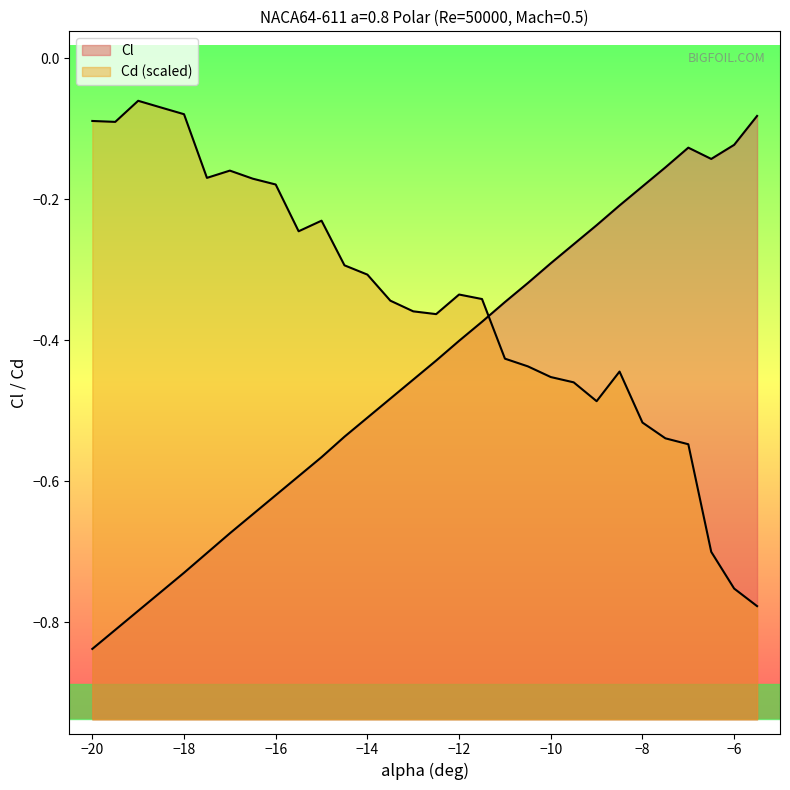

True or false: Cl and Cd cross at least once.

True